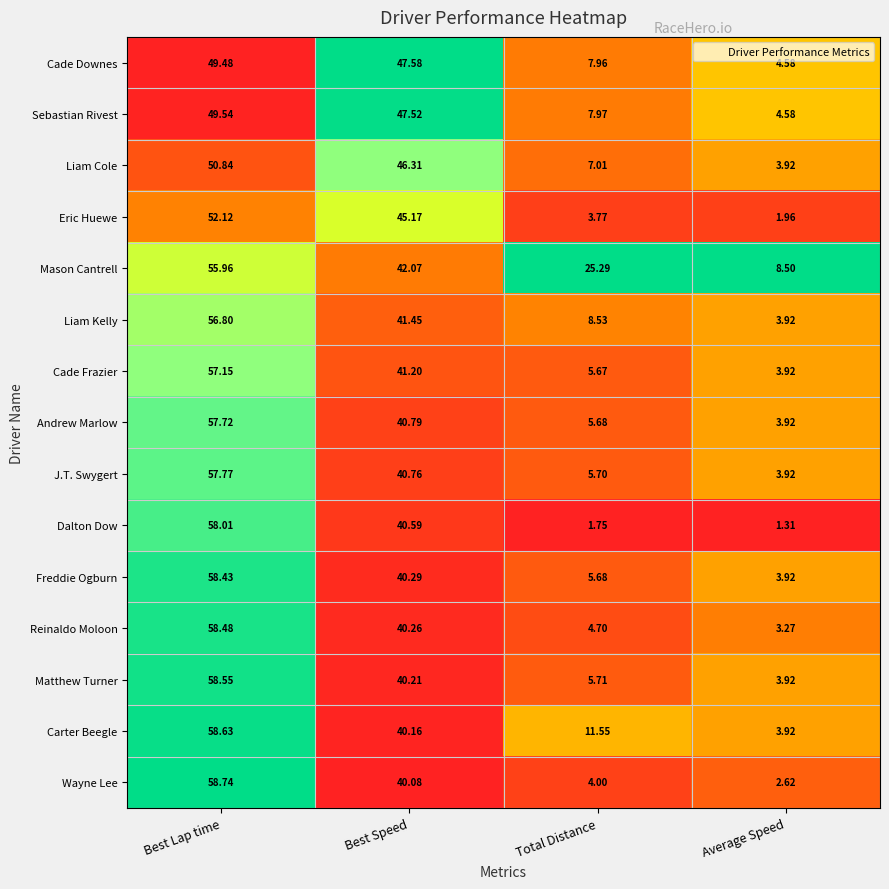

Between Best Speed and Average Speed, which series saw the biggest shift?

Eric Huewe